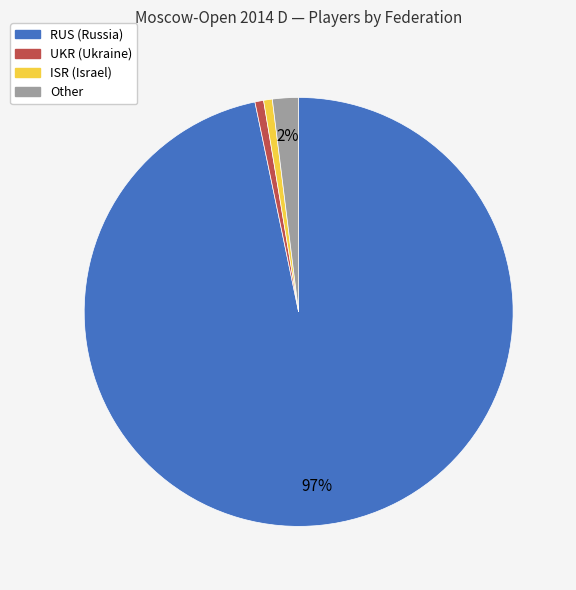

Do RUS and UKR together represent more than half of the pie?

Yes